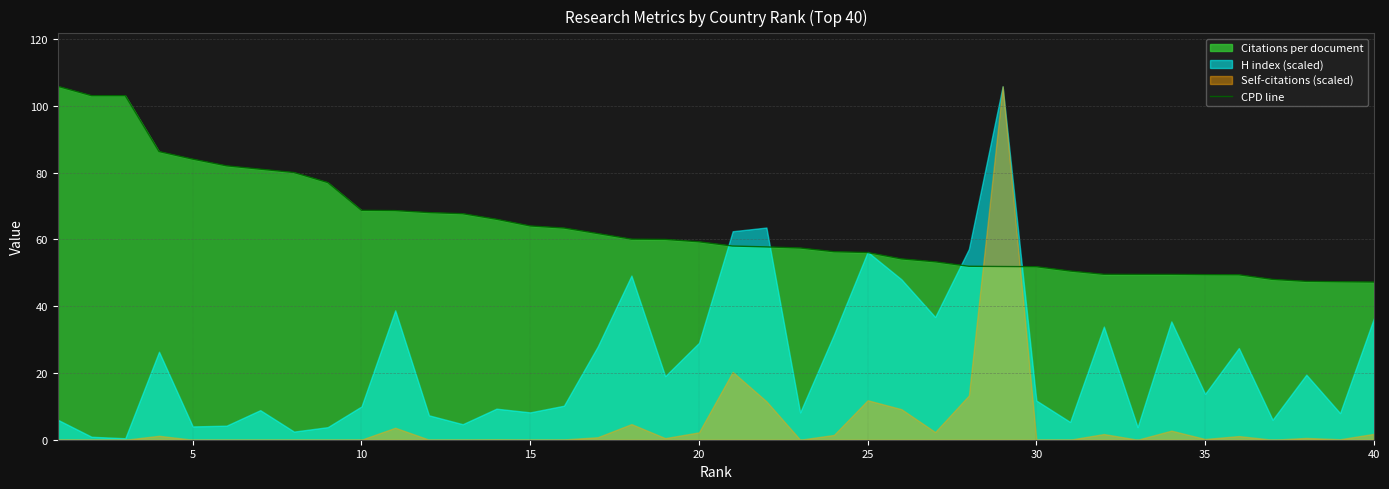

Count the number of values greater than 59.

20